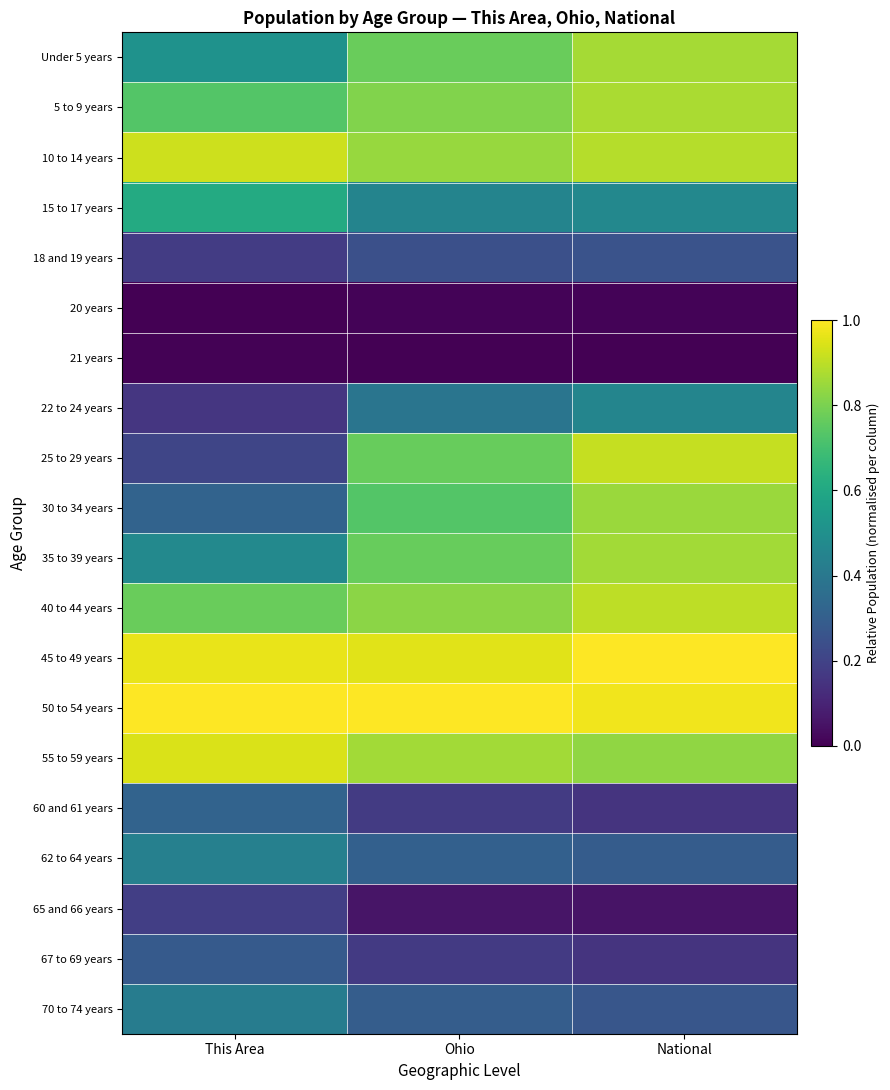

Which series changed the most between Ohio and National?

25 to 29 years